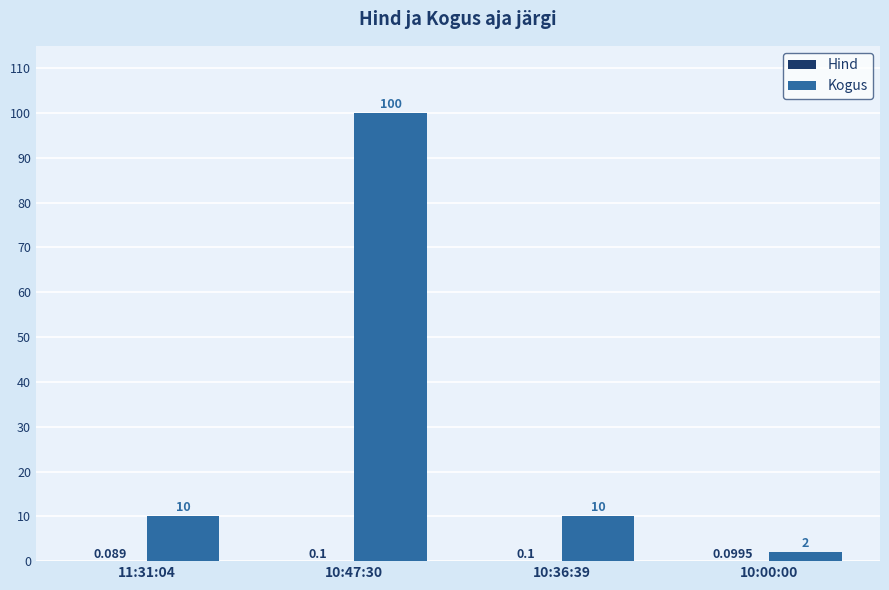

Which series changed the most between 10:47:30 and 10:36:39?

Kogus